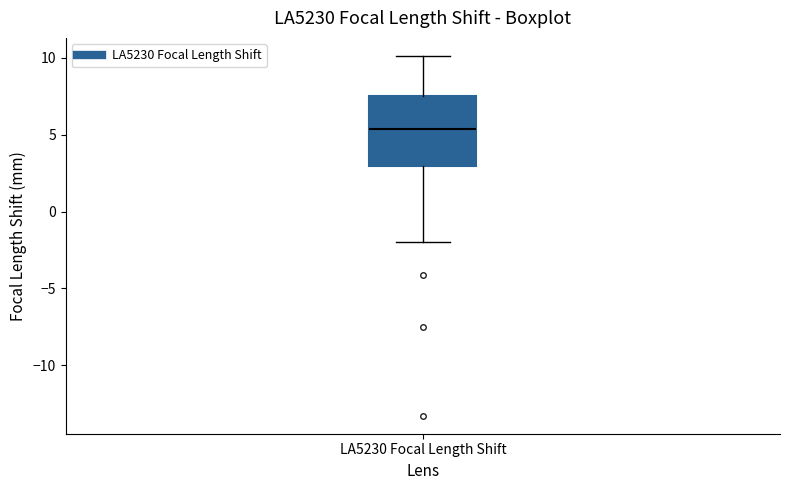

Transcribe this box plot: give where the median line is, the range the box spans, and where the two whiskers end, as read against the y-axis. The values are not printed on the chart, so give them approximately, as read against the axis.

median 5.5, box 3.0 to 7.5, whiskers -2.0 to 10.0